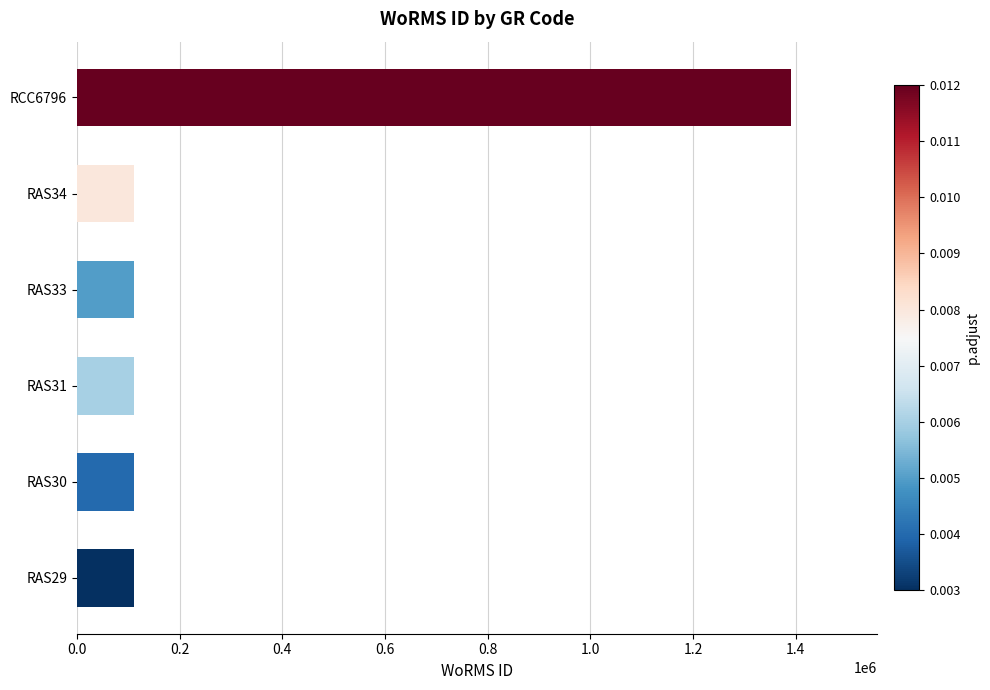

Which has a higher value, RCC6796 or RAS33?

RCC6796